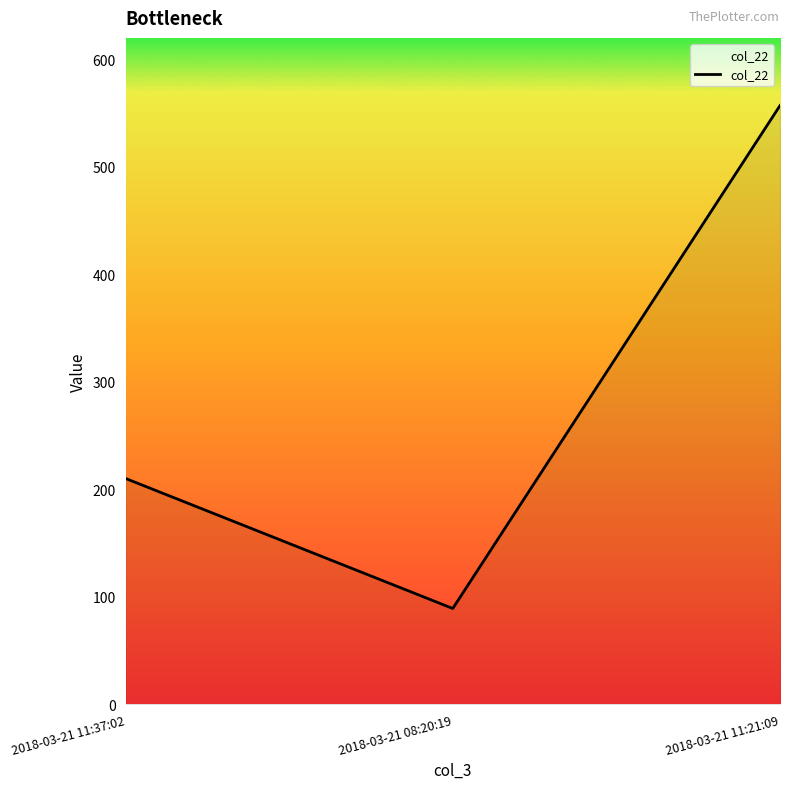

What value does the data have at 2018-03-21 11:21:09?

557